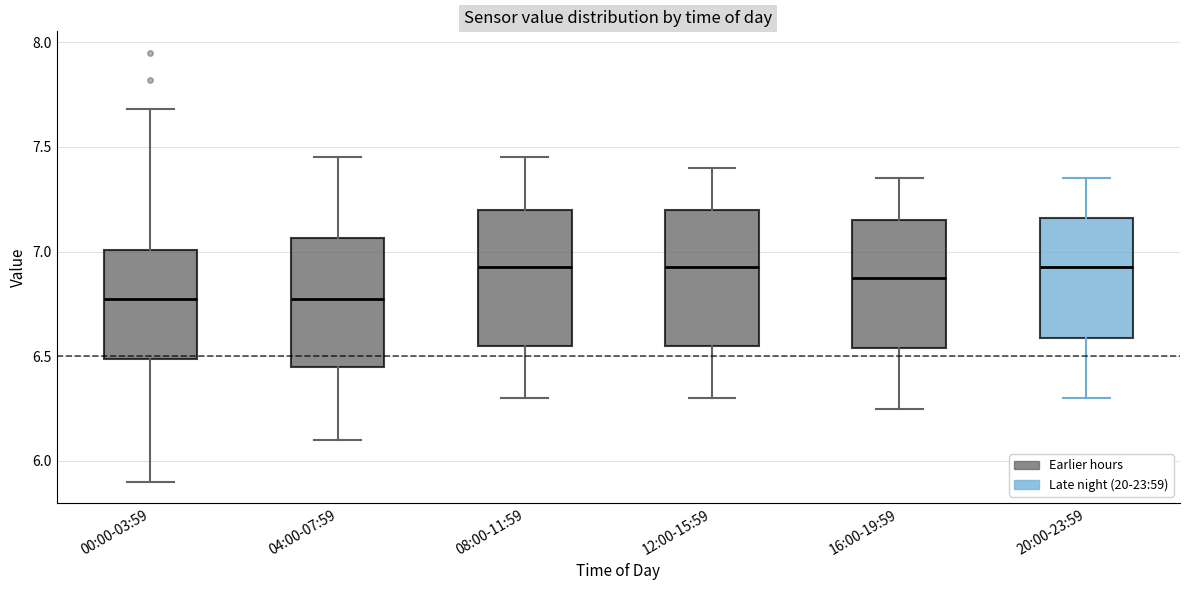

Reading left to right, transcribe this box plot: for each box, give where its median line is, the range the box spans, and where its two whiskers end, as read against the y-axis. The values are not printed on the chart, so give them approximately, as read against the axis.

00:00-03:59: median 6.80, box 6.50 to 7.00, whiskers 5.90 to 7.70
04:00-07:59: median 6.80, box 6.45 to 7.05, whiskers 6.10 to 7.45
08:00-11:59: median 6.95, box 6.55 to 7.20, whiskers 6.30 to 7.45
12:00-15:59: median 6.95, box 6.55 to 7.20, whiskers 6.30 to 7.40
16:00-19:59: median 6.90, box 6.55 to 7.15, whiskers 6.25 to 7.35
20:00-23:59: median 6.95, box 6.60 to 7.15, whiskers 6.30 to 7.35